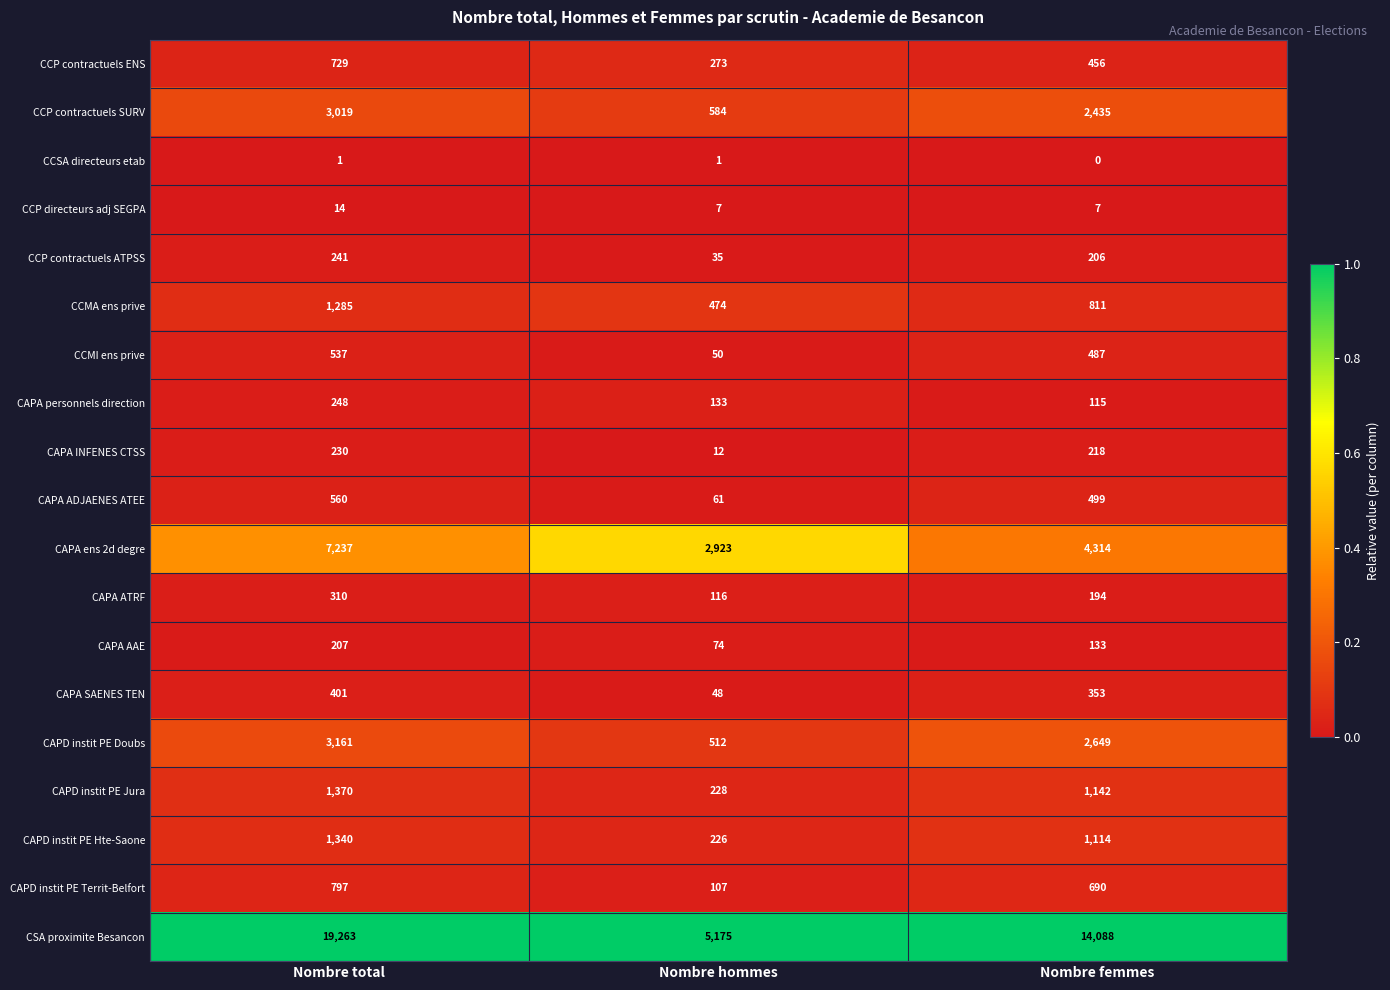

Count the CCMA ens prive values in the range 474 to 1285.

3